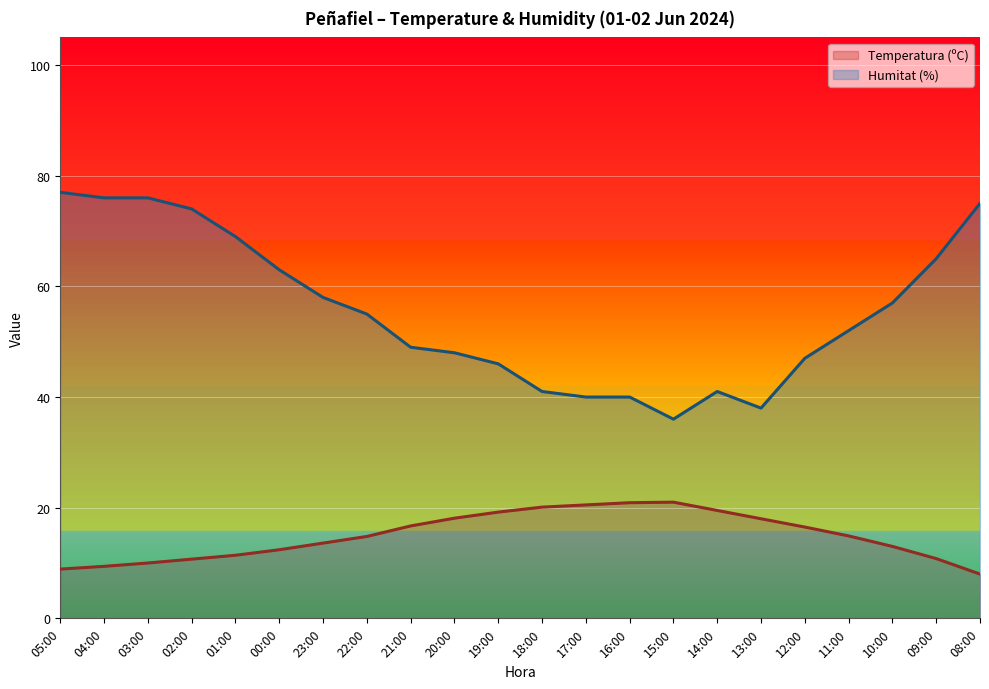

Which category has the highest value across all series?

05:00